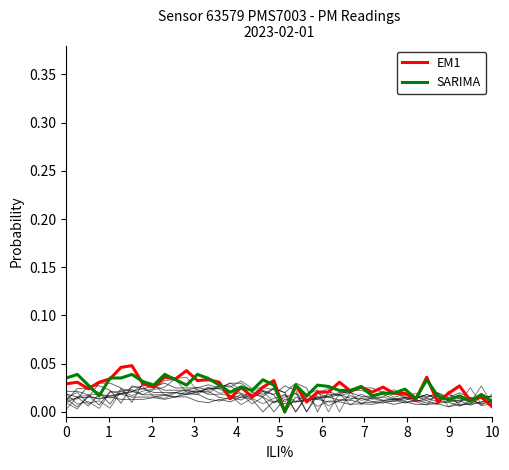

List the series in order of their overall mean, lowest first.

EM1, SARIMA